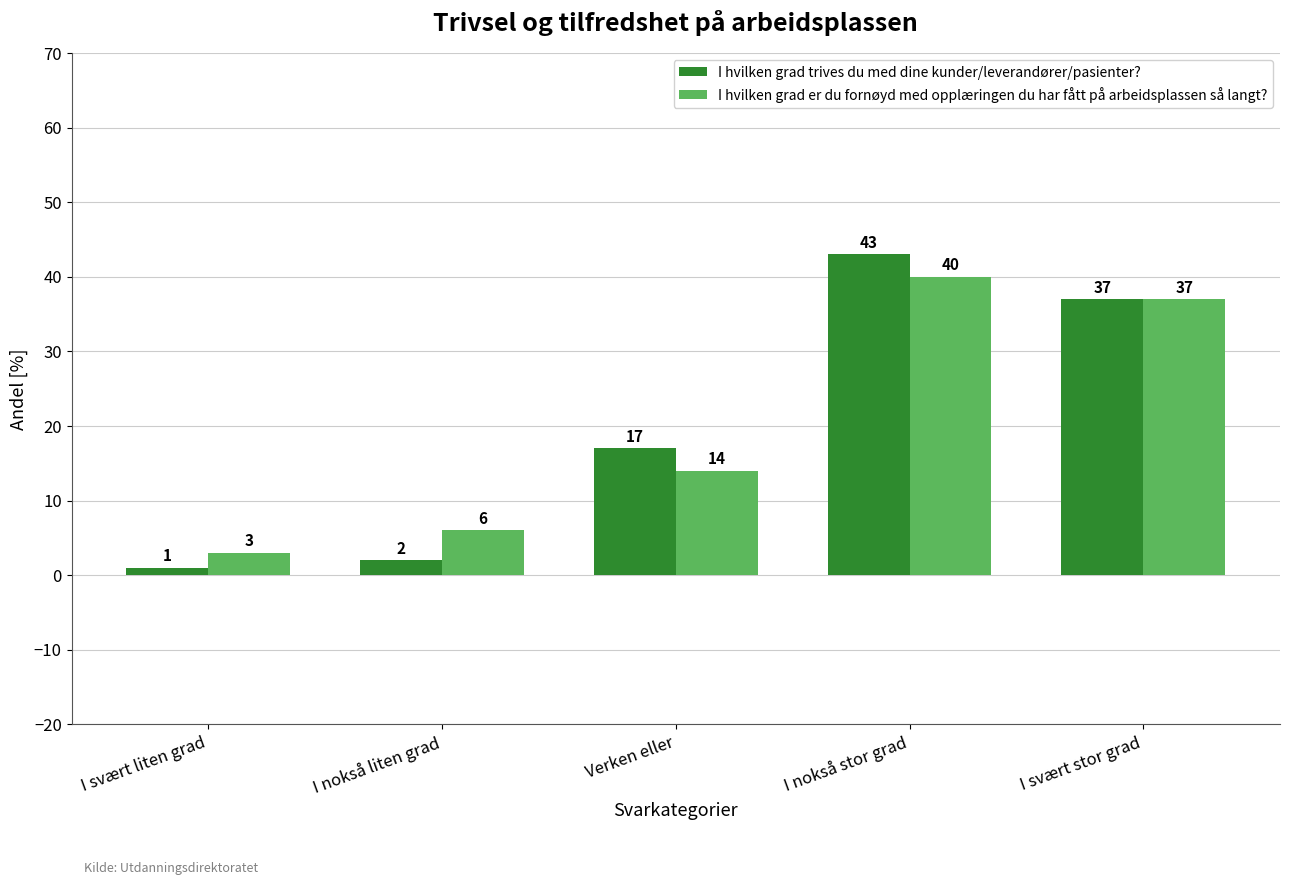

At which category is the sum across all series the highest?

I nokså stor grad